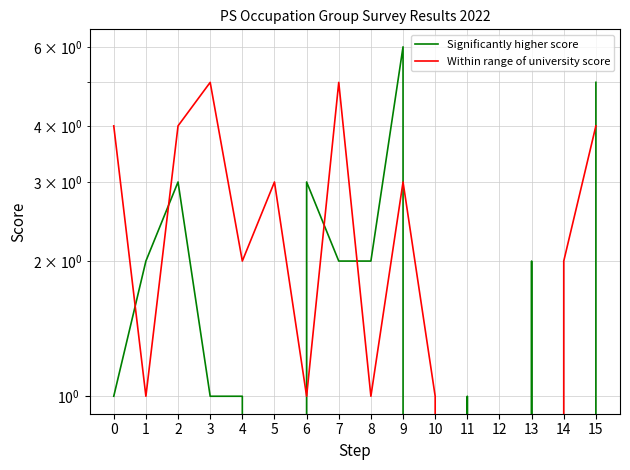

In Significantly higher score, how many points are lower than both neighbors (excluding endpoints)?

4